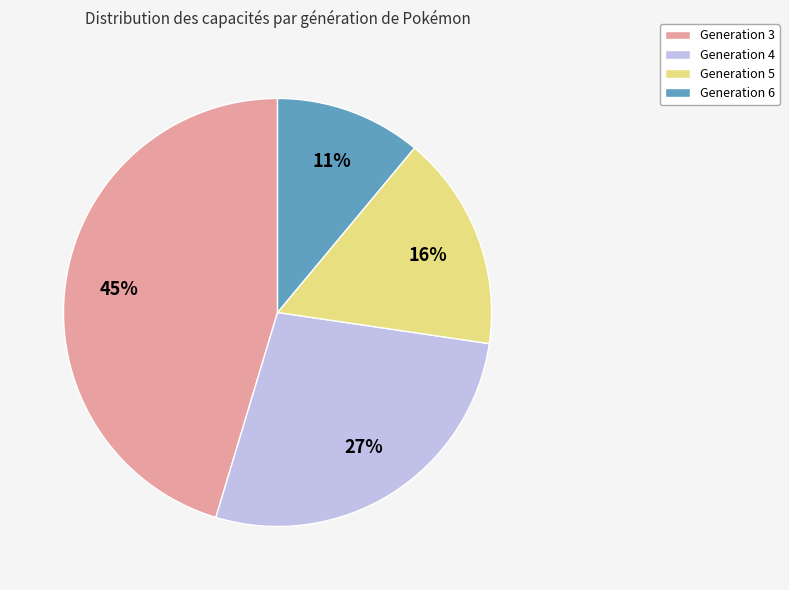

True or false: Generation 5 accounts for 16% of the total.

True